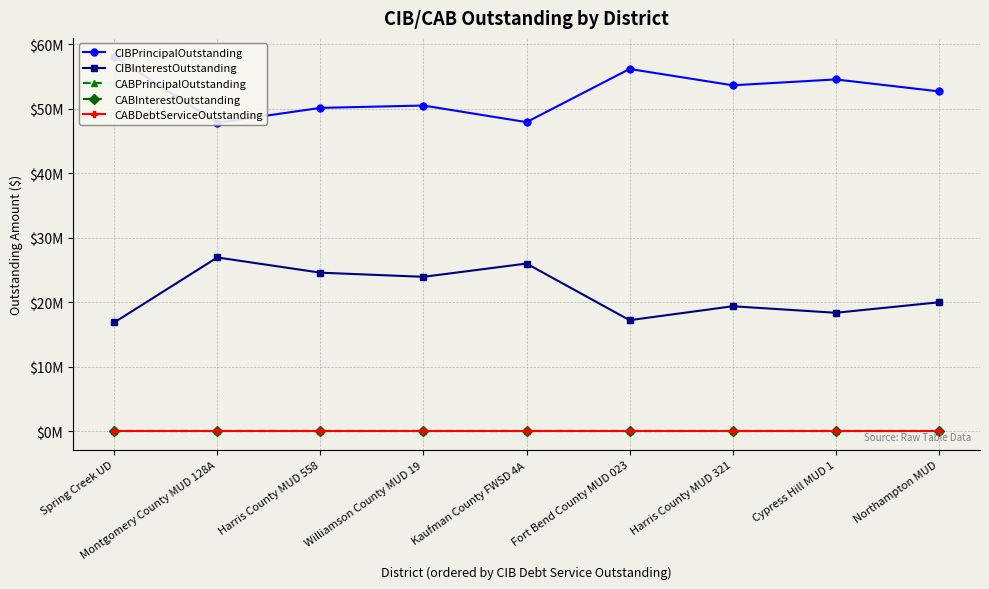

Where is the first local maximum for CIBInterestOutstanding?

Montgomery County MUD 128A